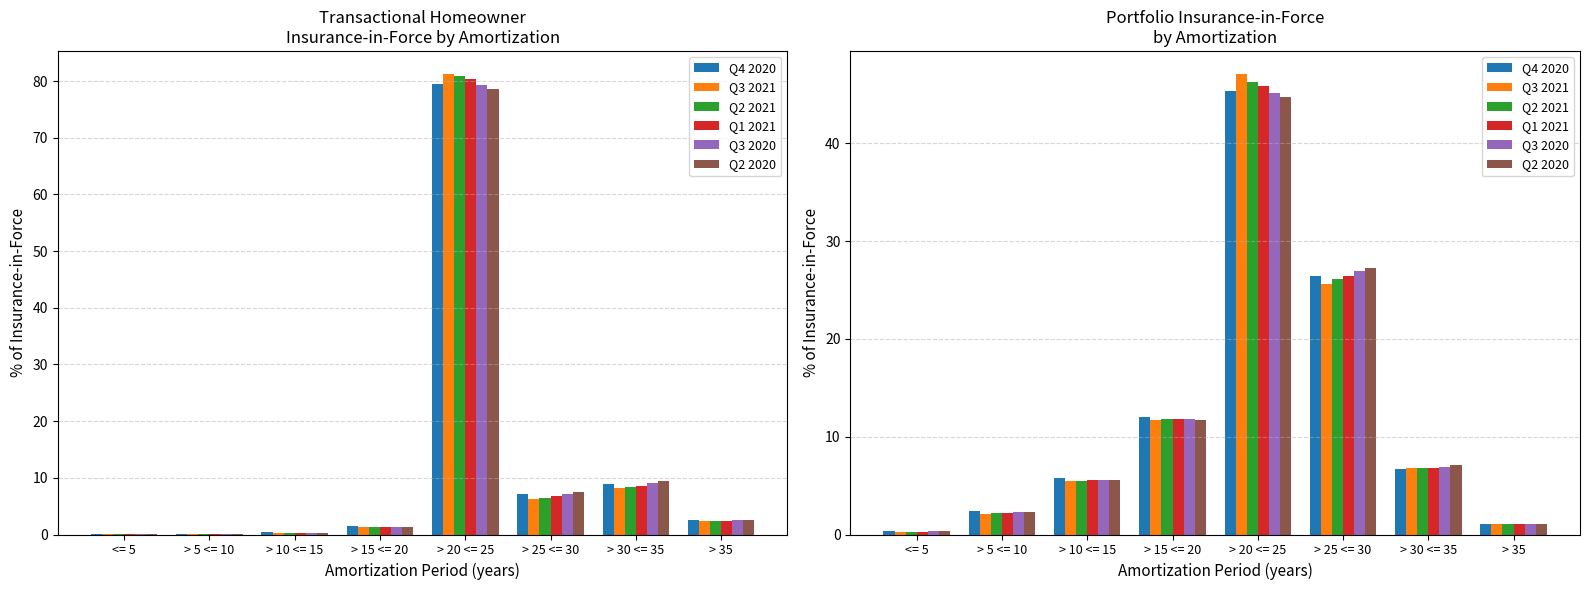

What are all the series names shown in the legend?

Q4 2020, Q3 2021, Q2 2021, Q1 2021, Q3 2020, Q2 2020